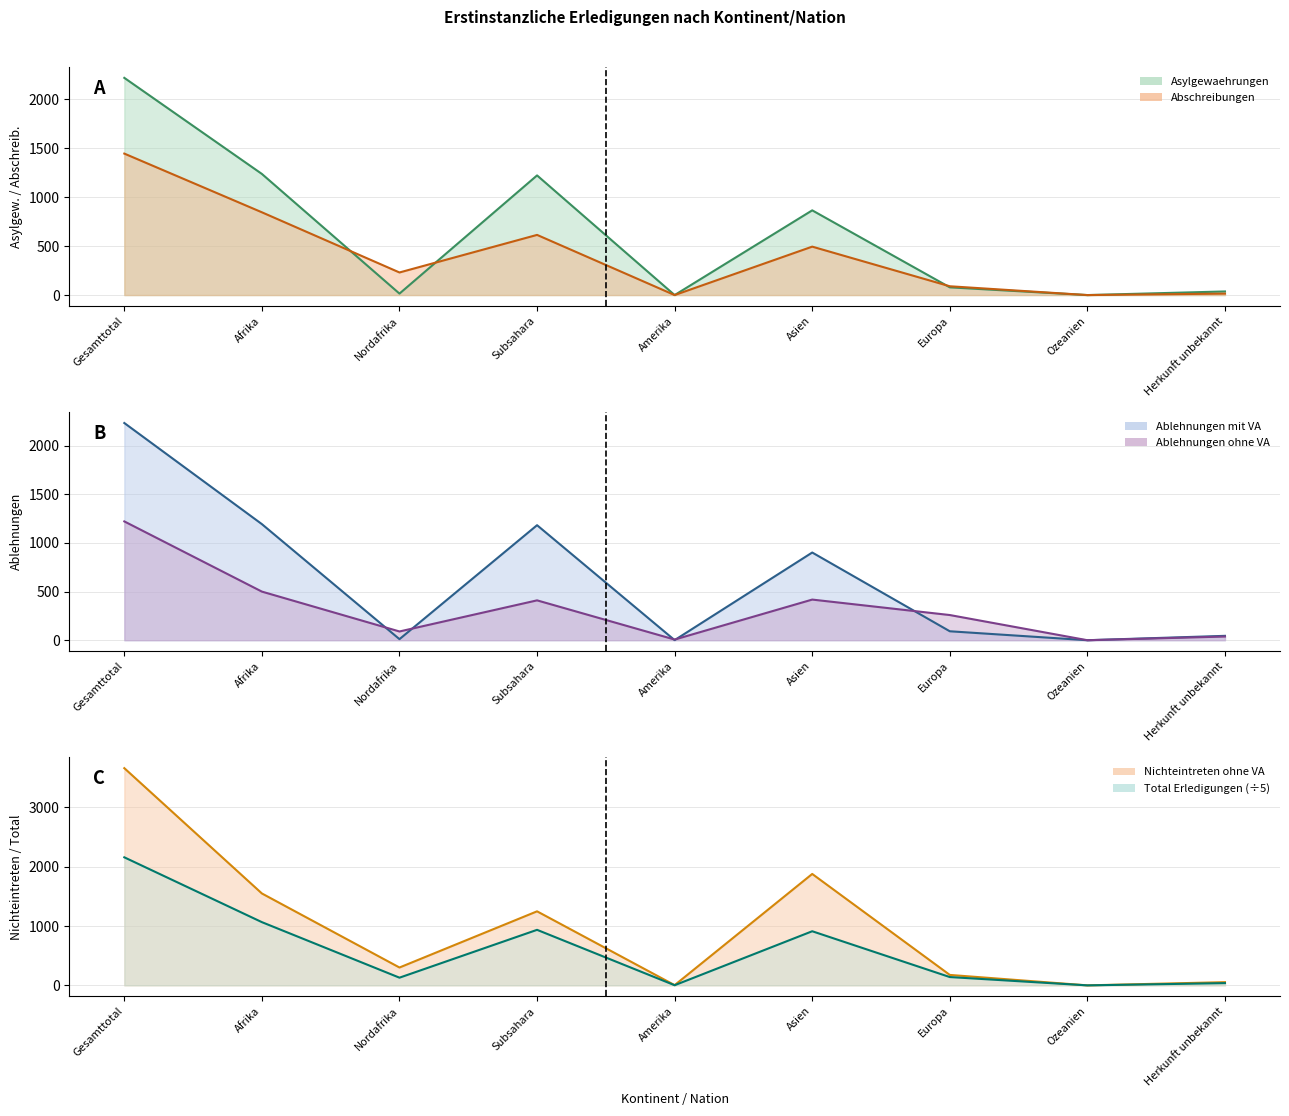

At Amerika, list the series in order from largest to smallest.

Ablehnungen ohne VA, Nichteintreten ohne VA, Total Erledigungen, Ablehnungen mit VA, Asylgewaehrungen, Abschreibungen